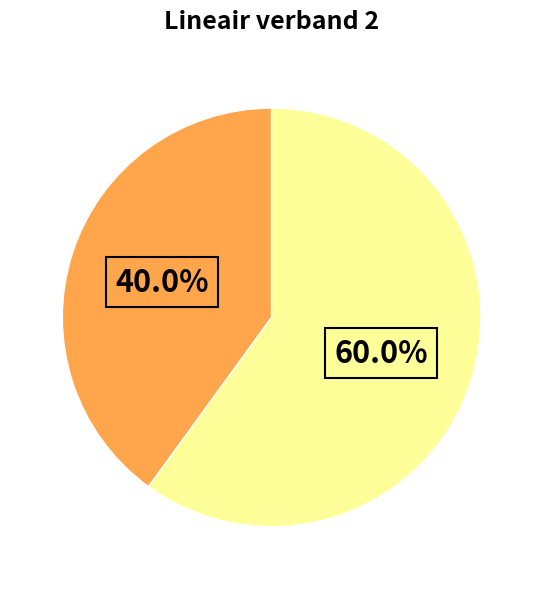

How many segments does this pie chart have?

2